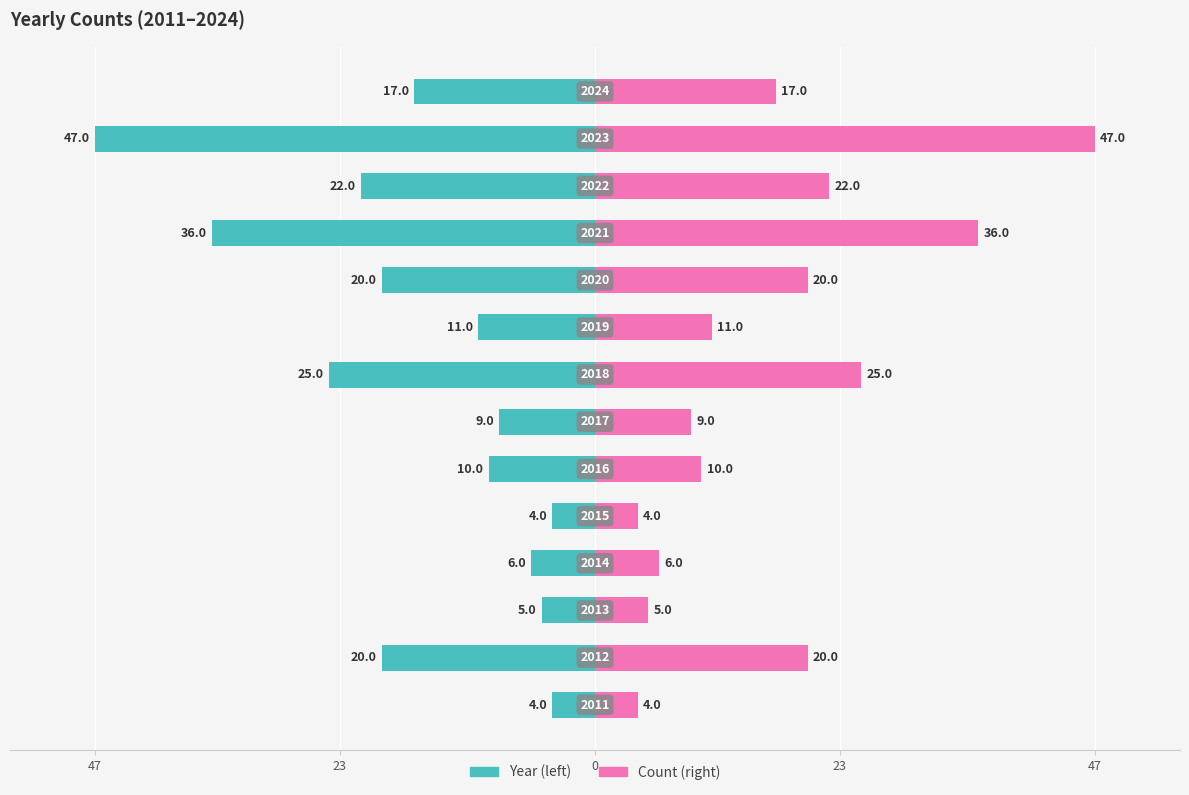

Which series has the largest total across all categories?

Count (right)